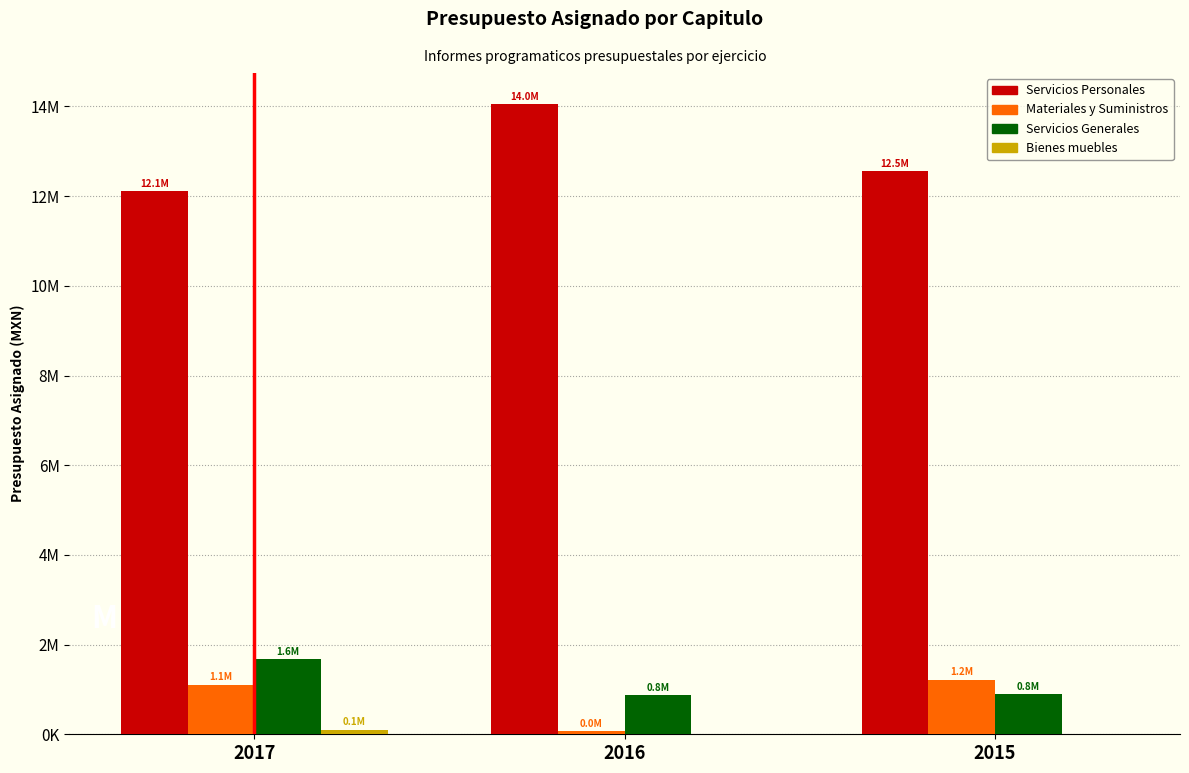

Reading left to right, what are all the values shown in this chart?

Servicios Personales: 2017=12107040	2016=14042993	2015=12561782
Materiales y Suministros: 2017=1106400	2016=77843	2015=1216833
Servicios Generales: 2017=1680560	2016=879164	2015=891219
Bienes muebles: 2017=106000	2016=0	2015=0